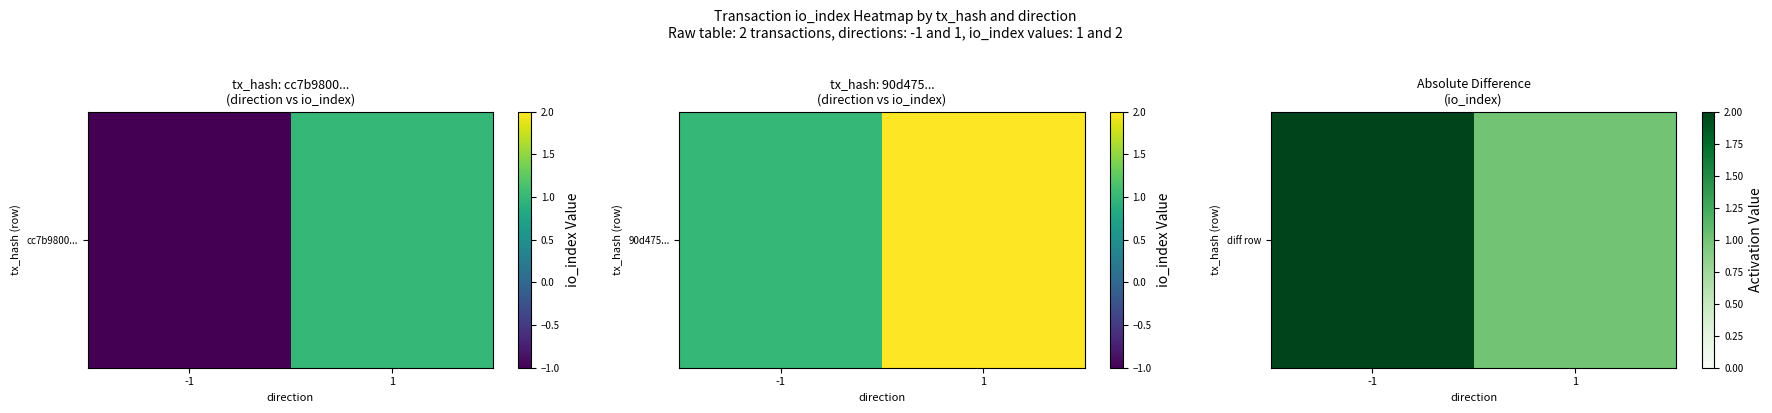

Is it true that the value at 1 is 2?

False